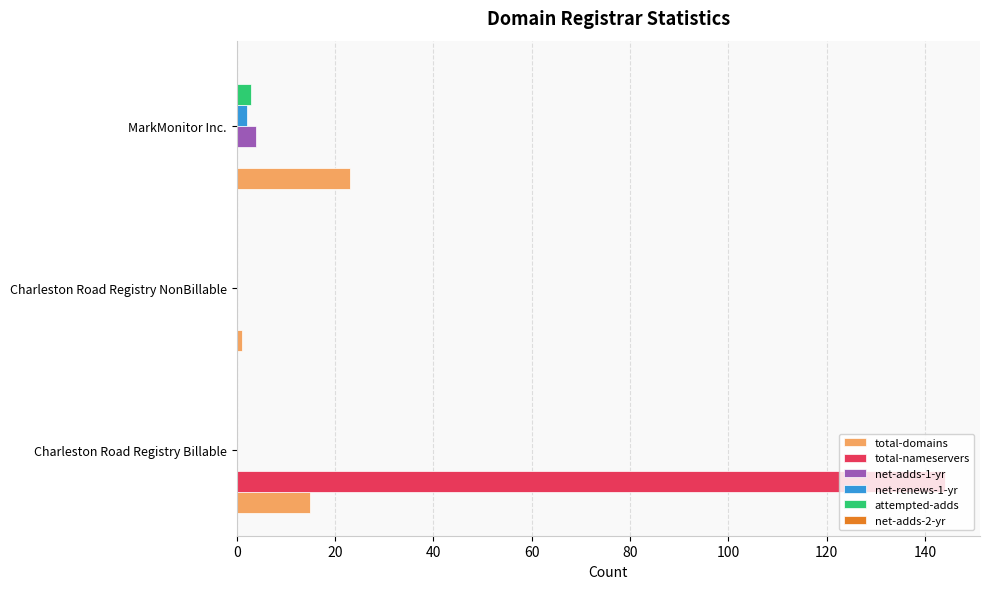

Between Charleston Road Registry NonBillable and MarkMonitor Inc., which series saw the biggest shift?

total-domains